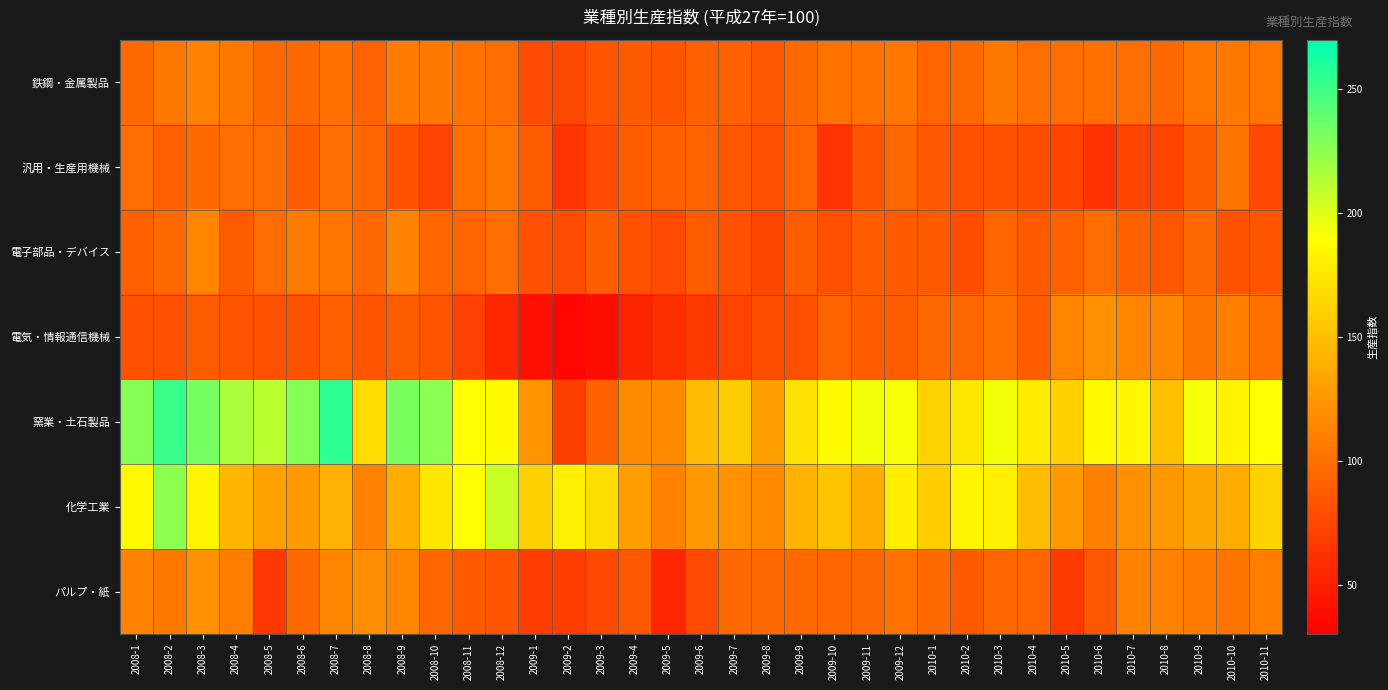

Between 2008-6 and 2008-7, which series saw the biggest shift?

窯業・土石製品